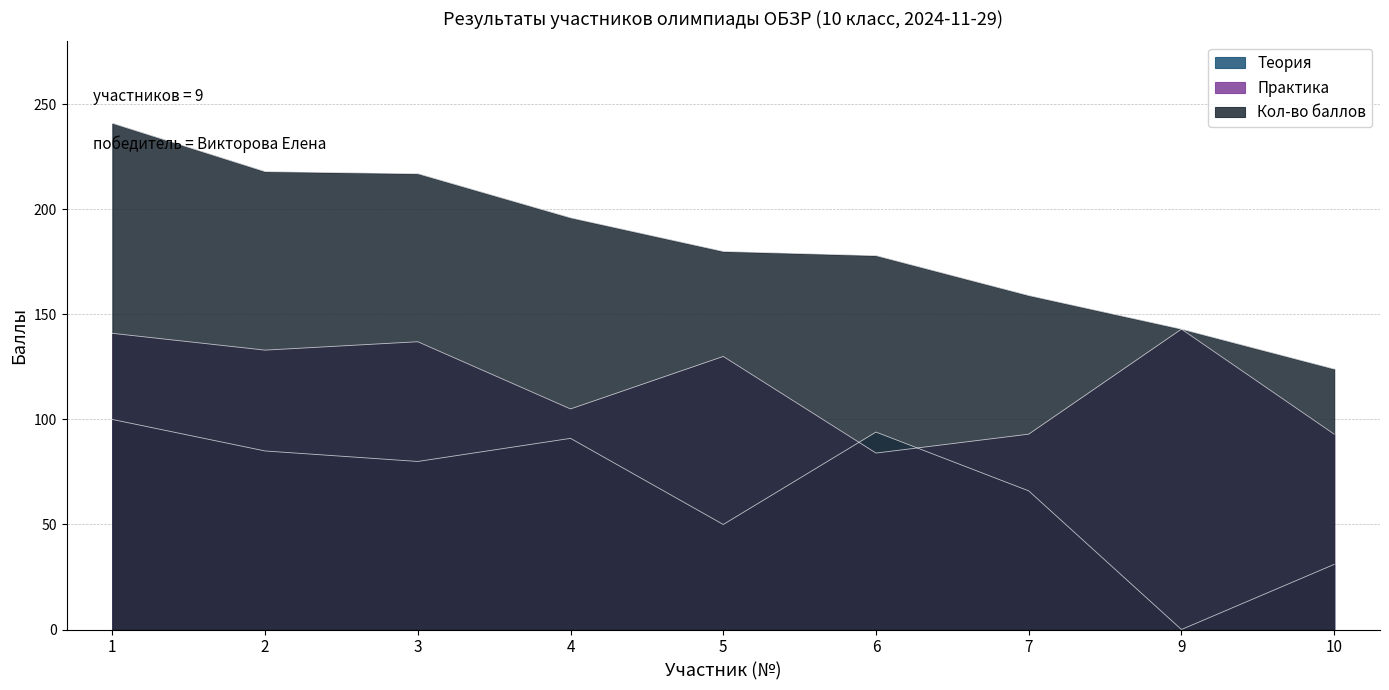

What are all the series names shown in the legend?

Теория, Практика, Кол-во баллов